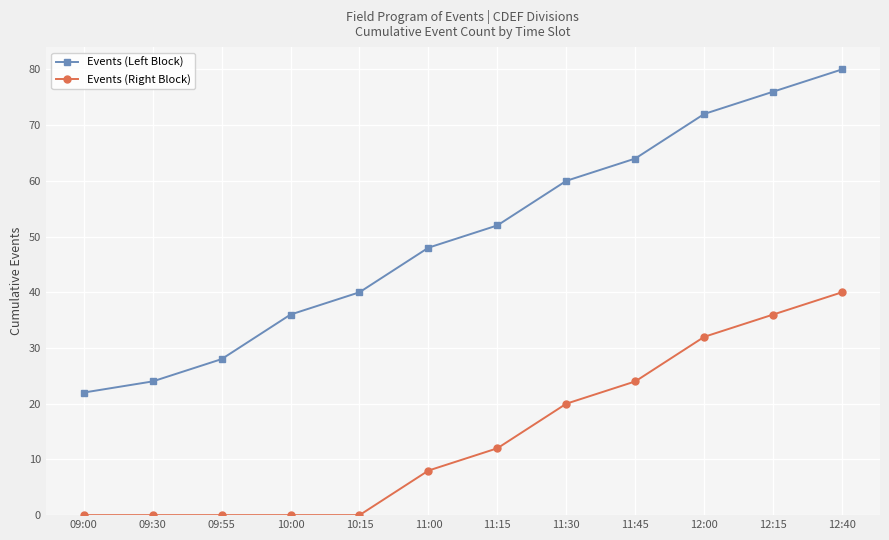

True or false: Events (Right Block) and Events (Left Block) intersect in this chart.

False